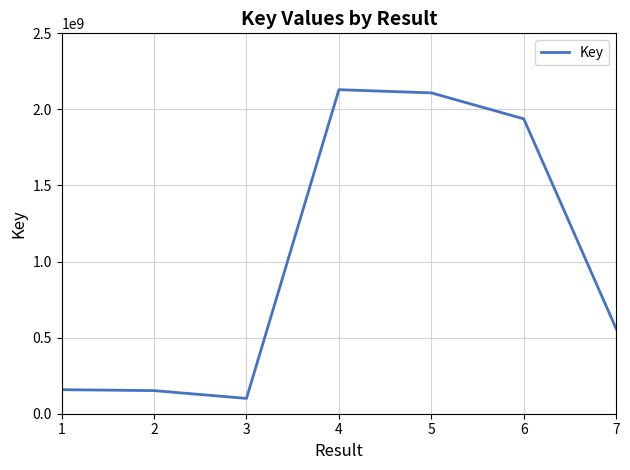

What is the approximate value at 6?

1938061547